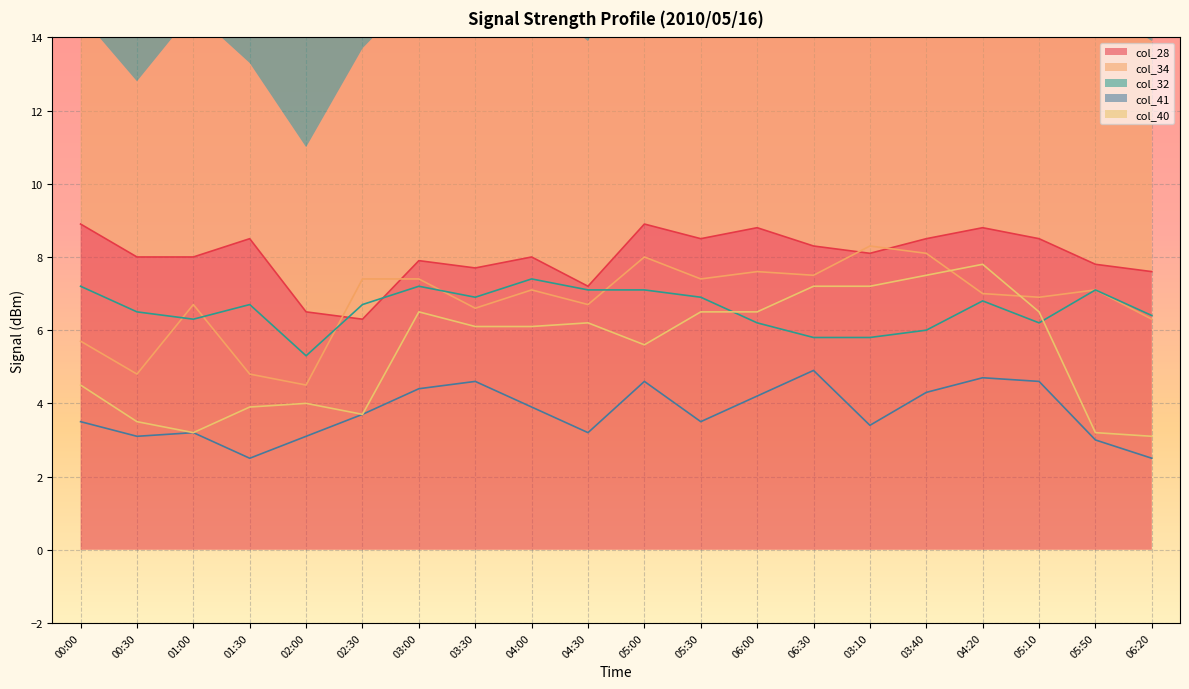

Count the number of data series in this chart.

5